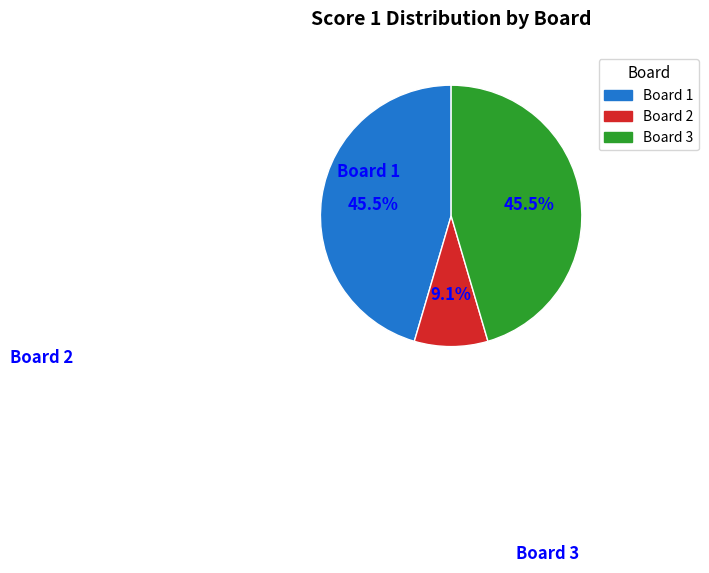

Which category has the smallest portion of the pie?

Board 2